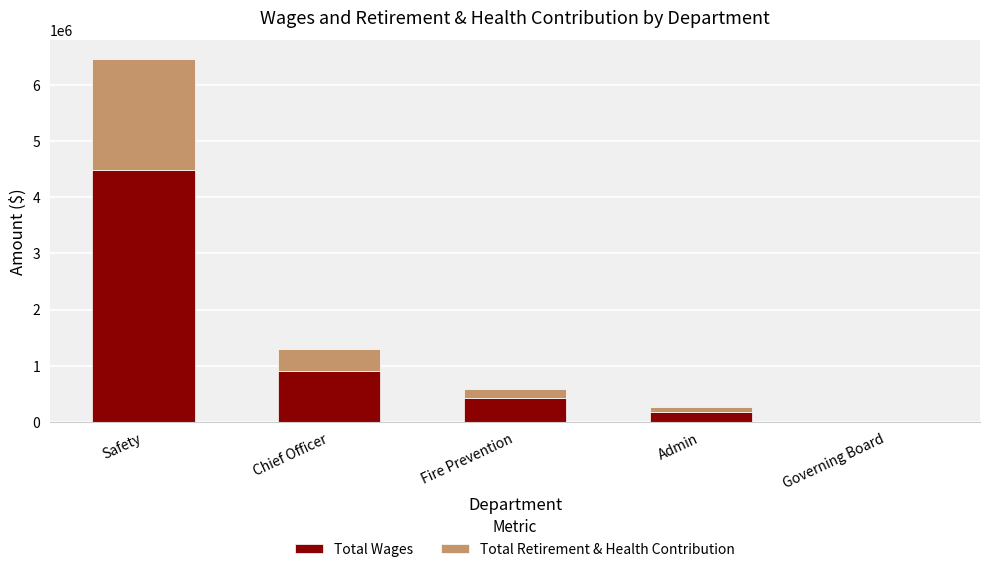

What is the sum of all Total Wages values?

6019372